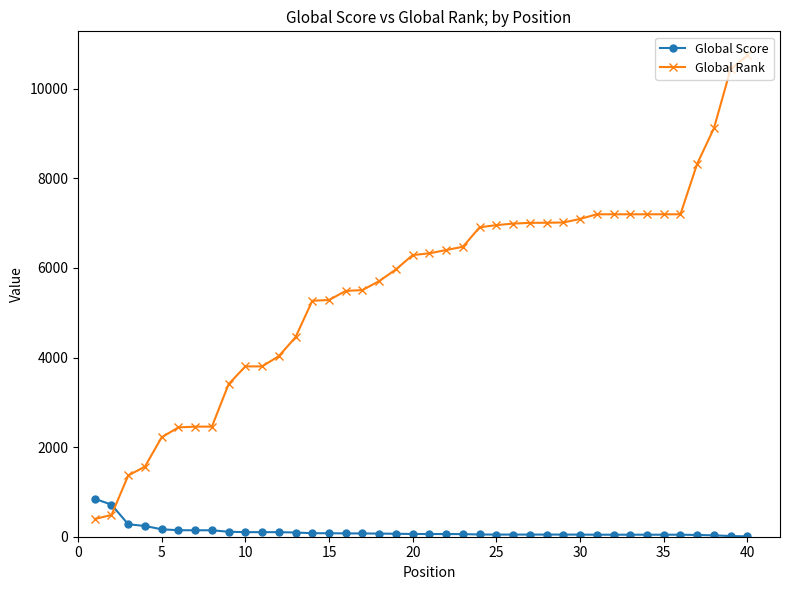

What is the average value of the Global Score series?

114